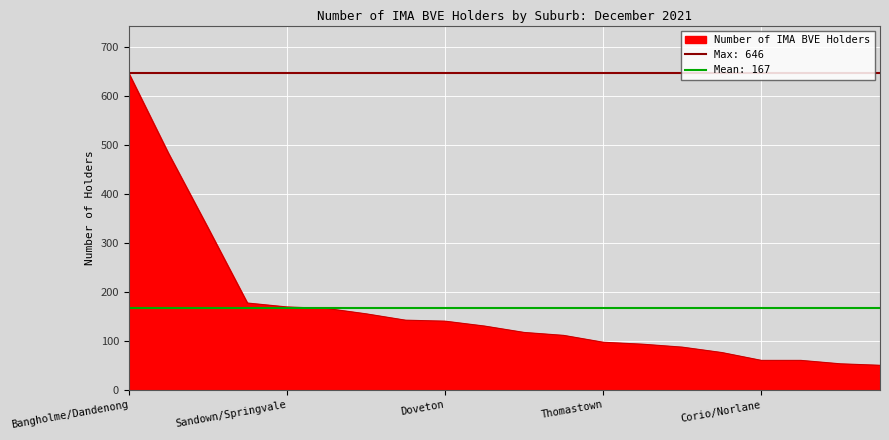

Rank the categories by value from lowest to highest.

Cranbourne, Keon Park/Reservoir, Corio/Norlane, Hampton Park, Point Cook/Derrimut, Mill Park, Glenroy/Oak Park, Thomastown, Craigieburn, Hoppers Crossing, Noble Park, Doveton, Burnside/Cairnlea, Lalor, Broadmeadows/Dallas, Sandown/Springvale, Epping, Albanvale/St Albans, Albion/Sunshine, Bangholme/Dandenong